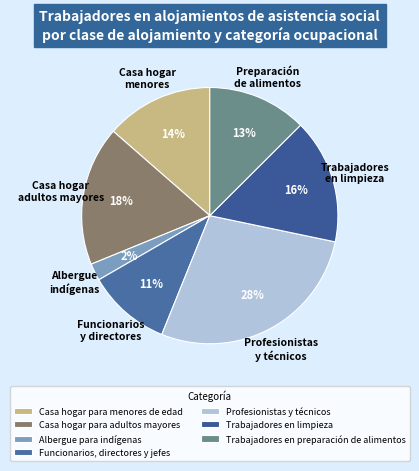

To the nearest percent, what is the average slice percentage?

14%